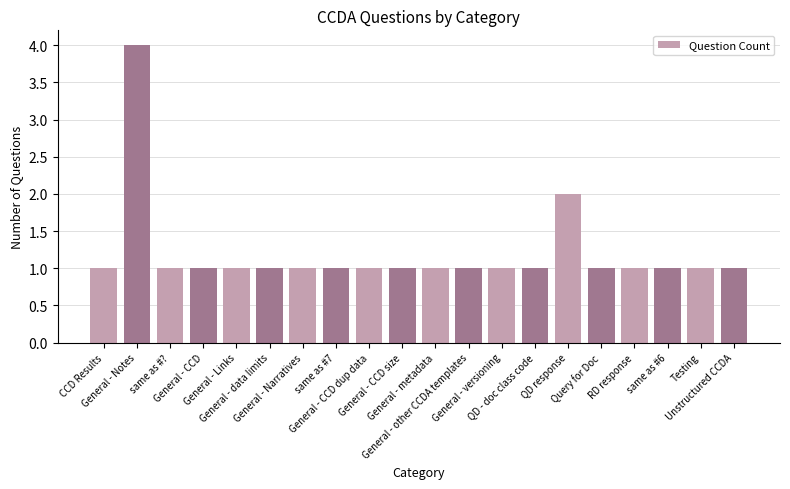

Is it true that the value at General - metadata is 1?

True